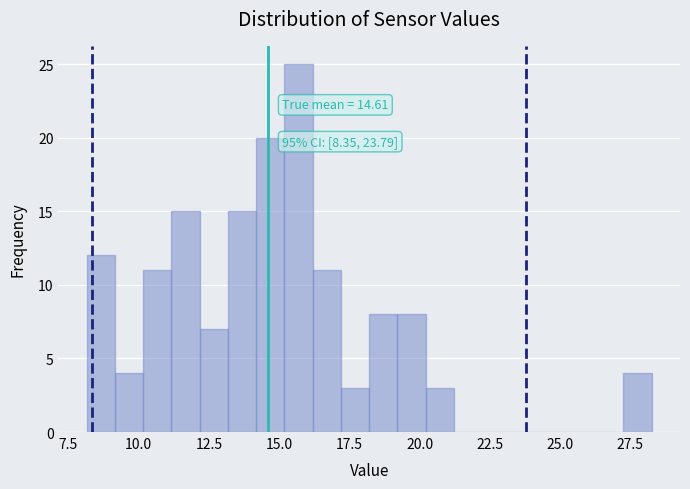

Around what value on the x-axis is the tallest bar? Give the approximate position of its centre, as read against the axis.

15.5